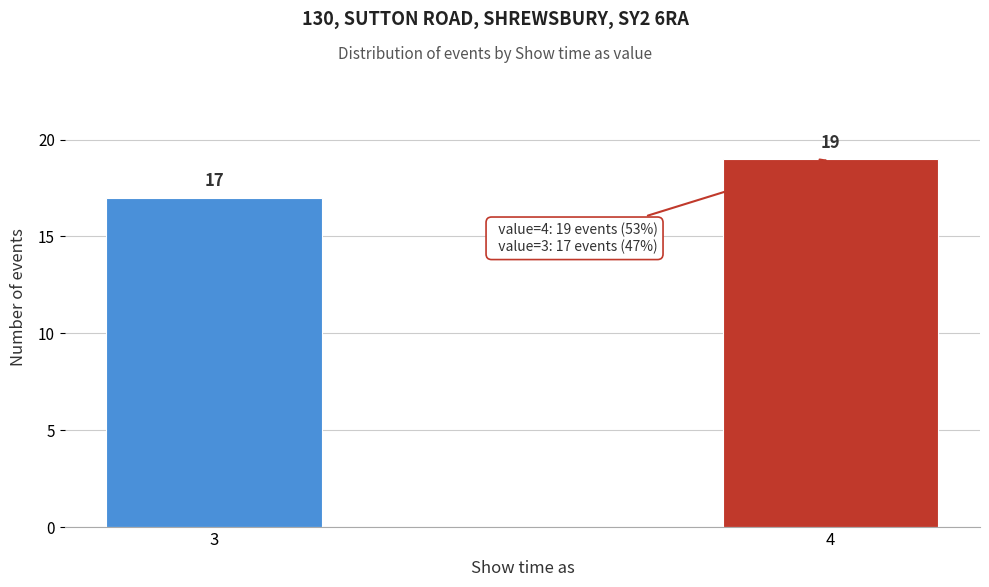

Reading left to right, list all the values displayed in this chart.

17	19